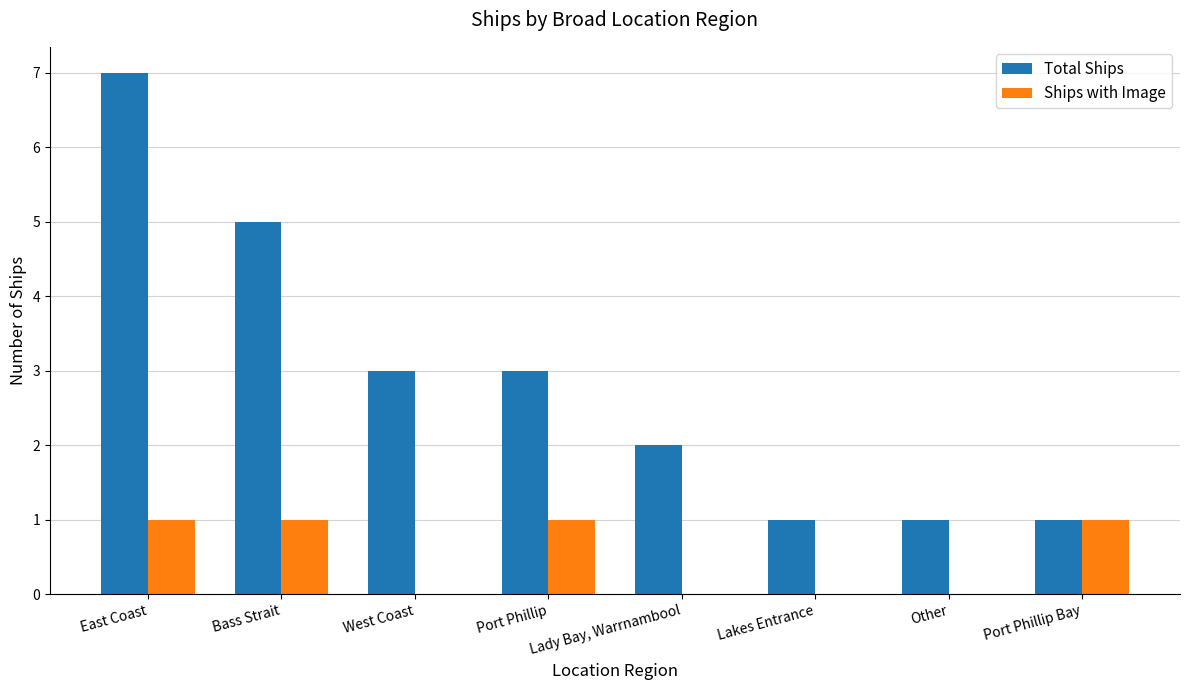

What is the sum of the Total Ships values at Lady Bay, Warrnambool and Port Phillip Bay?

3